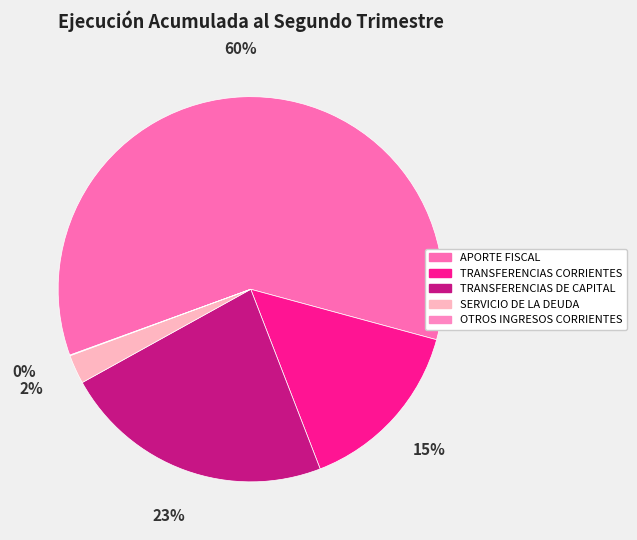

Which category has the biggest portion of the pie?

APORTE FISCAL